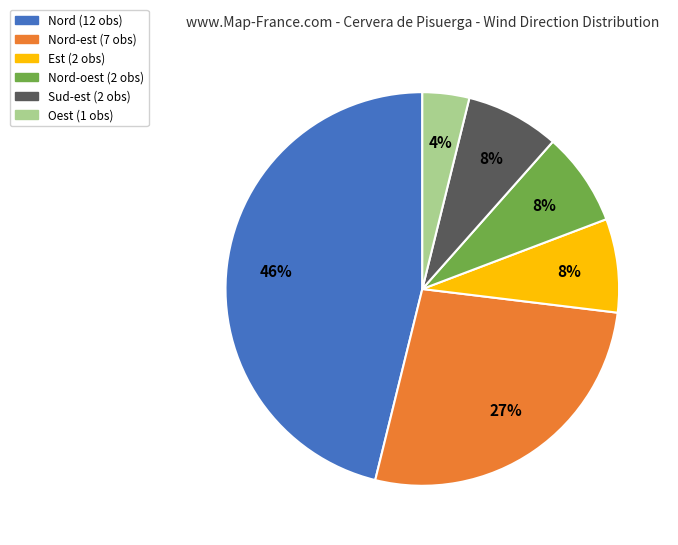

To the nearest percent, what is the difference between the largest and smallest slice percentages?

42%